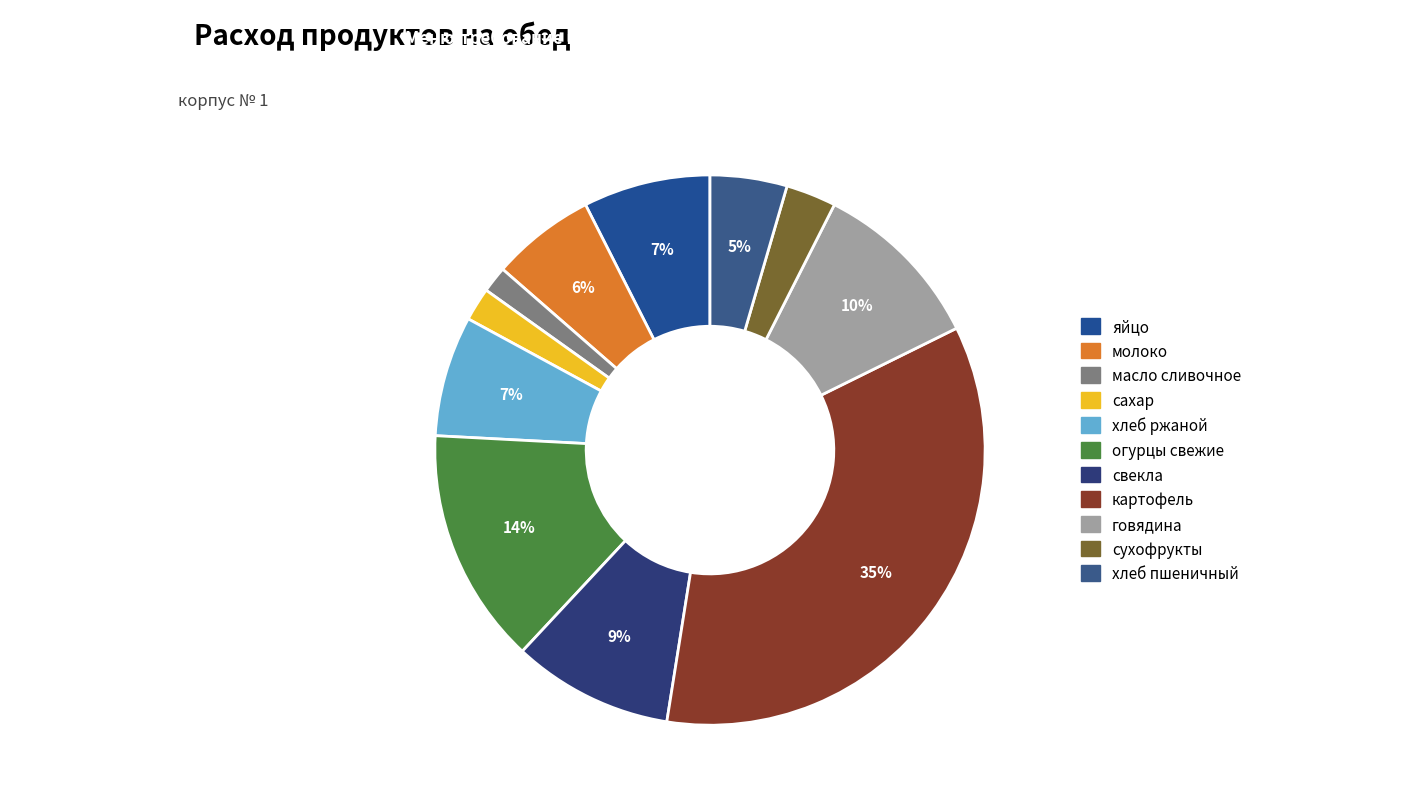

Is it true that хлеб ржаной is 1% of the pie?

False